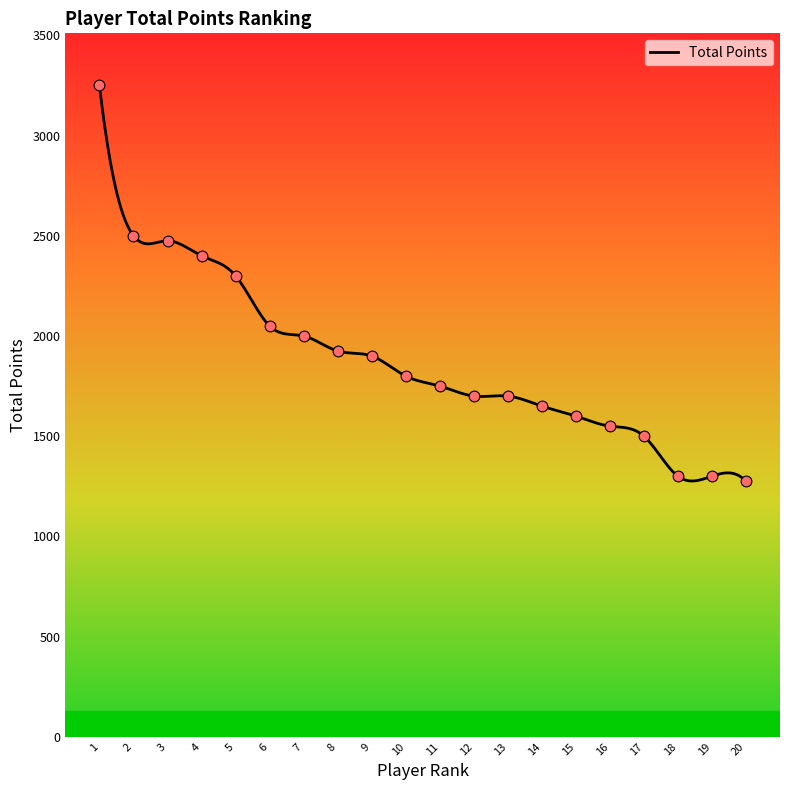

What is the lowest value of the Total Points series?

1275.0